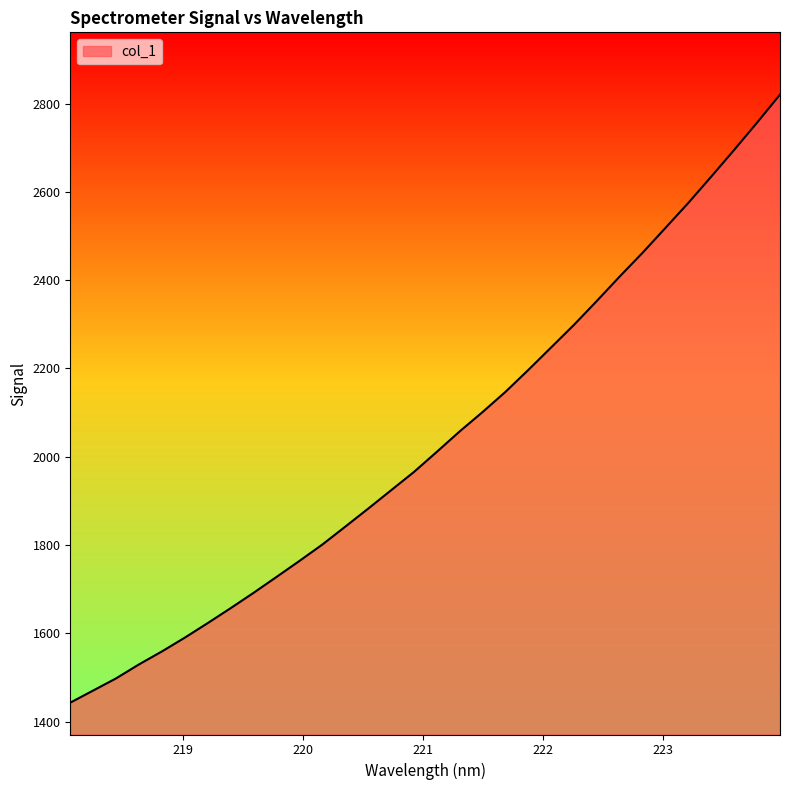

Does the chart display data point markers on the line(s)?

No